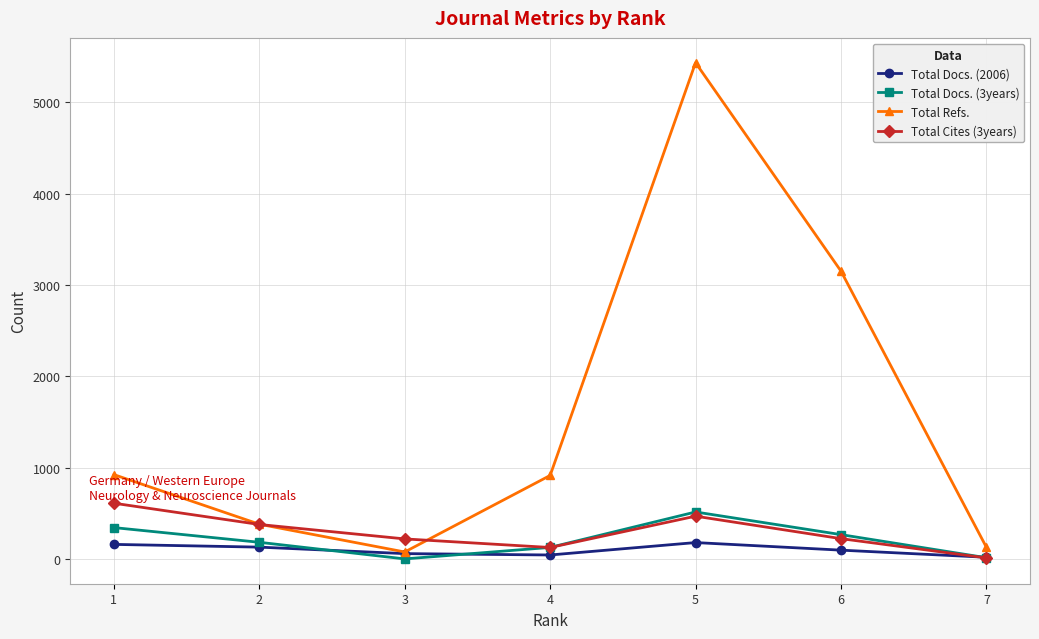

List the series in order of their peak value, highest first.

Total Refs., Total Cites (3years), Total Docs. (3years), Total Docs. (2006)